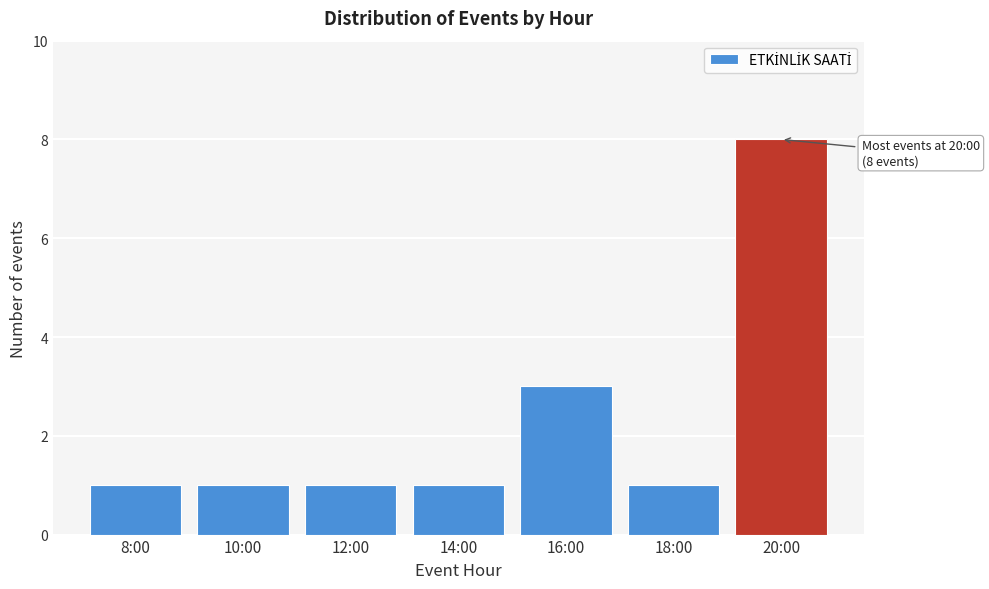

Reading right to left, extract all data points from this chart.

20:00=8	18:00=1	16:00=3	14:00=1	12:00=1	10:00=1	8:00=1